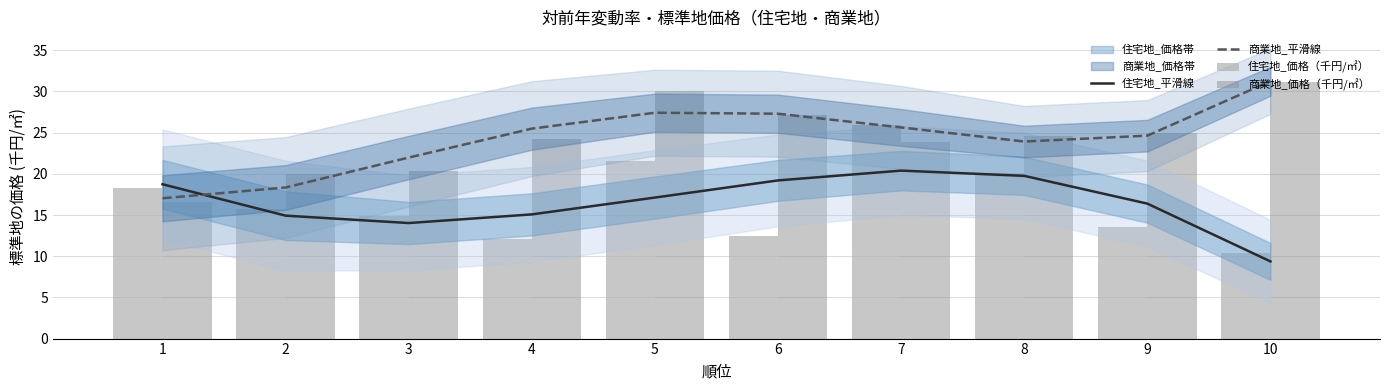

The 商業地_価格（千円/㎡） series shows 31.2 at 2. True or false?

False